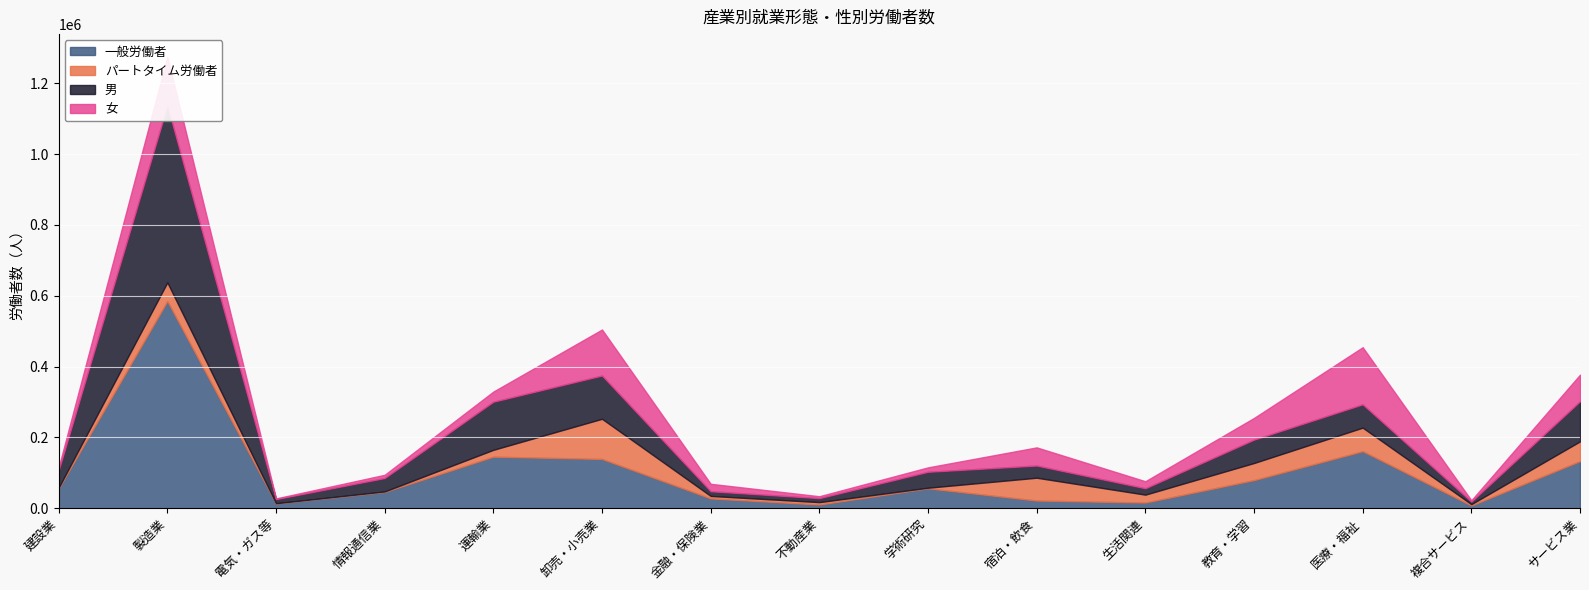

Reading right to left, list all the values displayed in this chart.

一般労働者: 132668	7272	160693	78975	15553	21271	55805	10060	27220	138781	145244	45464	13120	585057	55044
パートタイム労働者: 55823	3725	66584	48359	22346	64459	1686	6648	7056	113507	19345	1529	499	52754	2519
男: 113281	7182	65878	66011	18069	34427	45039	11322	13208	122213	135941	37885	11664	499723	49127
女: 75210	3815	161399	61323	19830	51303	12452	5386	21068	130075	28648	9108	1955	138088	8436